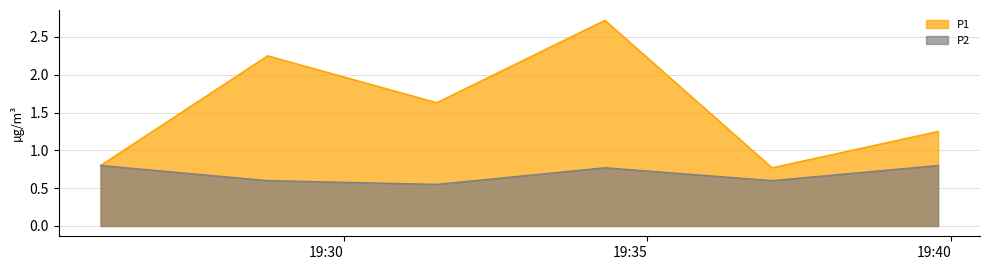

What are all the series names shown in the legend?

P1, P2